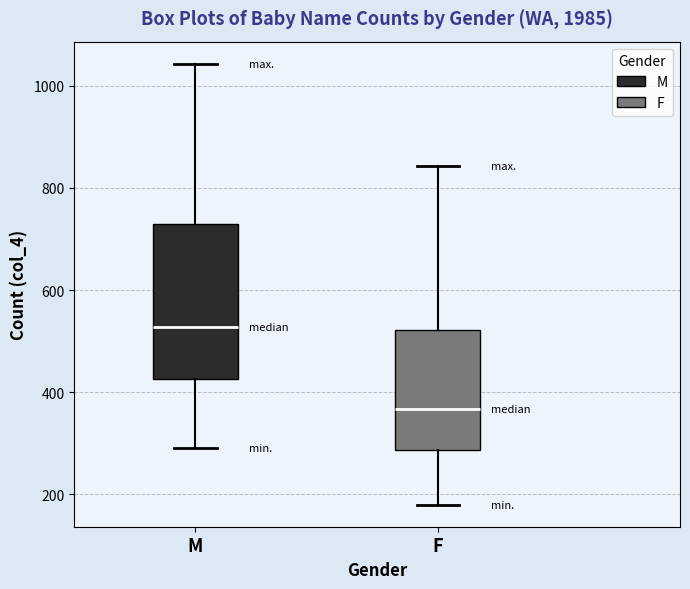

Where is the lower edge of the box for F on the y-axis? The values are not printed on the chart, so give them approximately, as read against the axis.

280